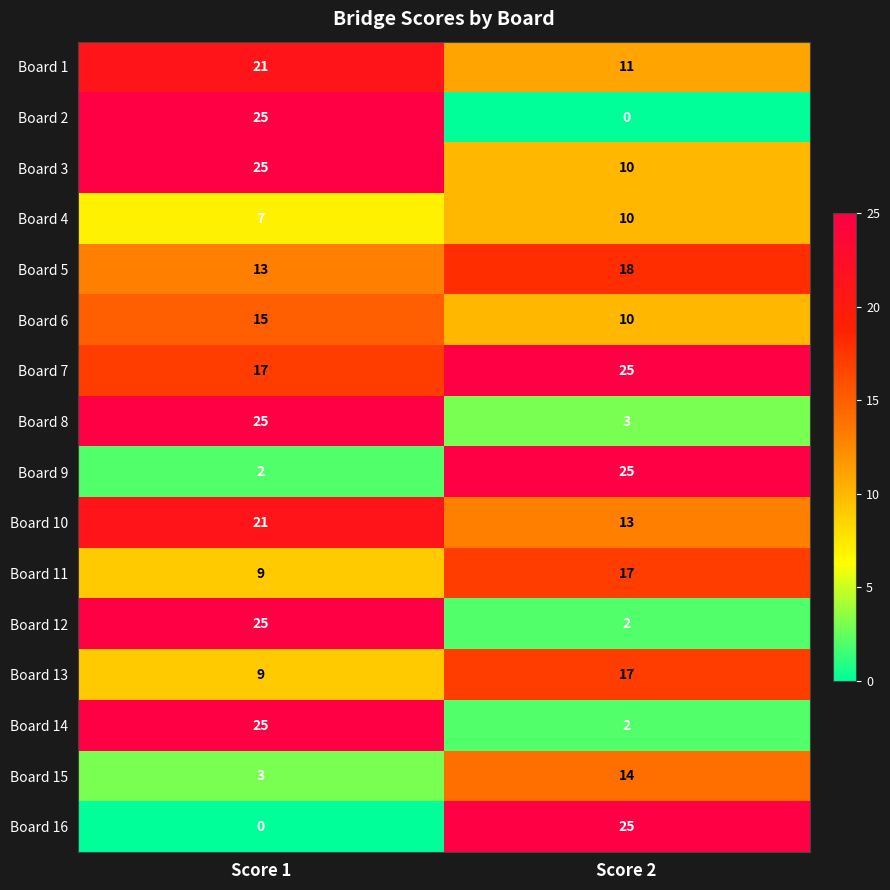

The Board 14 series shows 2 at Score 2. True or false?

True